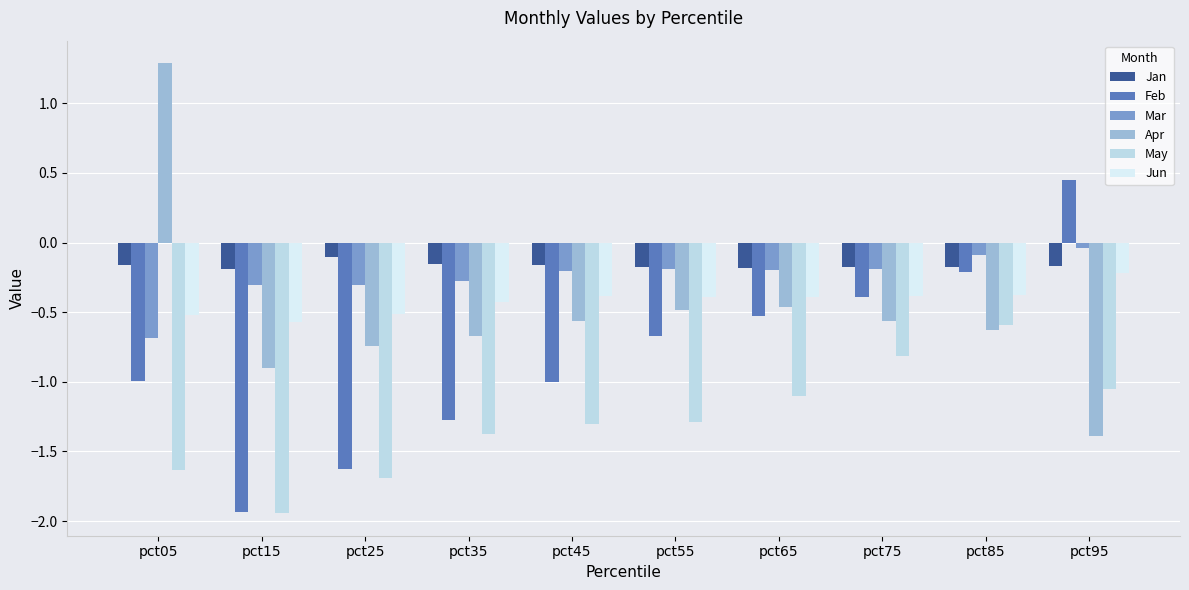

The Jun series shows -0.2 at pct95. True or false?

True